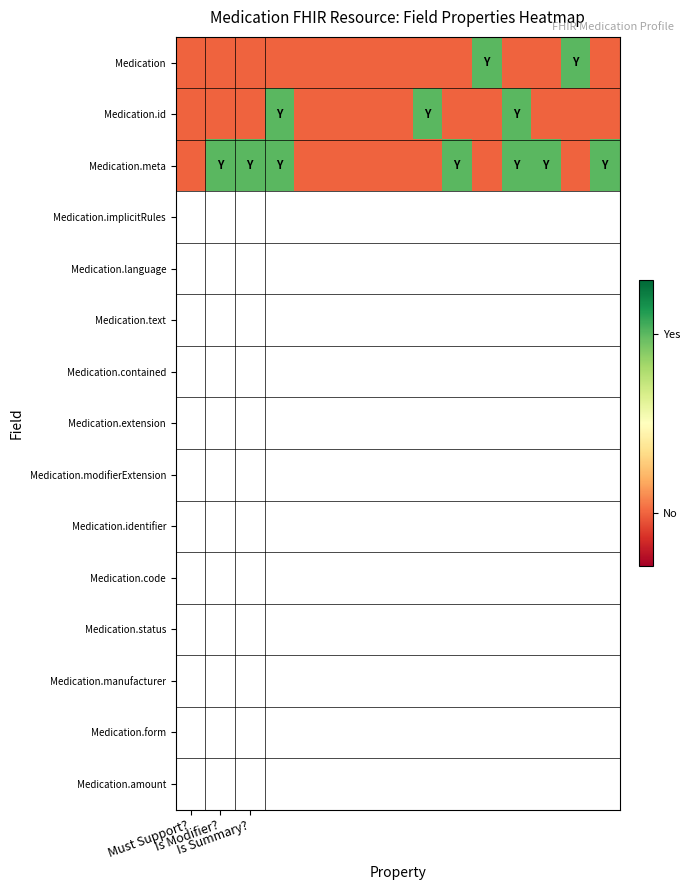

Reading left to right, extract all data points from this chart.

Medication: 0	0	0	0	0	0	0	0	0	0	1	0	0	1	0
Medication.id: 0	0	0	1	0	0	0	0	1	0	0	1	0	0	0
Medication.meta: 0	1	1	1	0	0	0	0	0	1	0	1	1	0	1